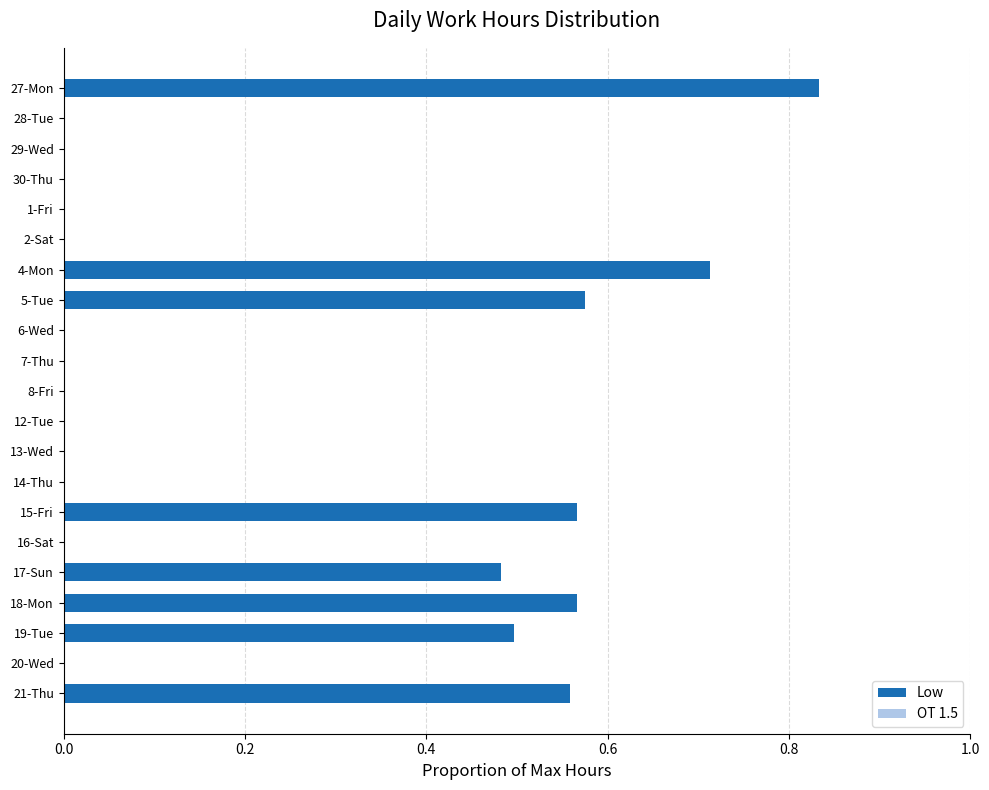

What is the change in value from 19-Tue to 20-Wed?

-0.5